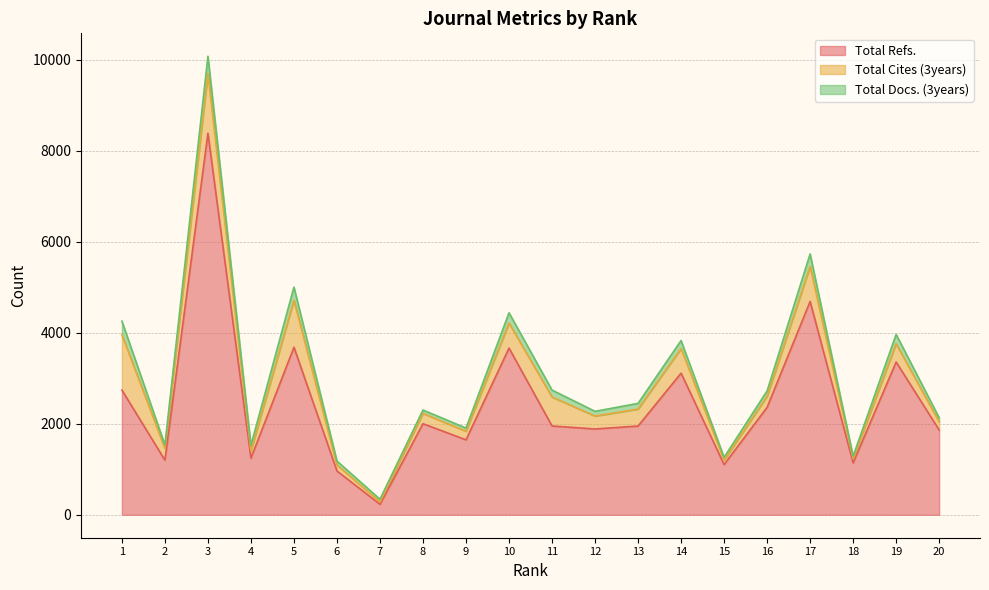

Reading left to right, transcribe all the data shown in this chart.

Total Refs.: 1=2741	2=1201	3=8386	4=1245	5=3682	6=963	7=231	8=2002	9=1648	10=3664	11=1952	12=1886	13=1951	14=3113	15=1104	16=2362	17=4689	18=1142	19=3358	20=1864
Total Cites (3years): 1=1219	2=260	3=1310	4=161	5=1034	6=131	7=53	8=227	9=188	10=551	11=636	12=284	13=373	14=541	15=99	16=242	17=771	18=91	19=401	20=180
Total Docs. (3years): 1=297	2=75	3=382	4=123	5=288	6=88	7=58	8=74	9=70	10=225	11=153	12=104	13=125	14=176	15=60	16=119	17=273	18=56	19=206	20=90